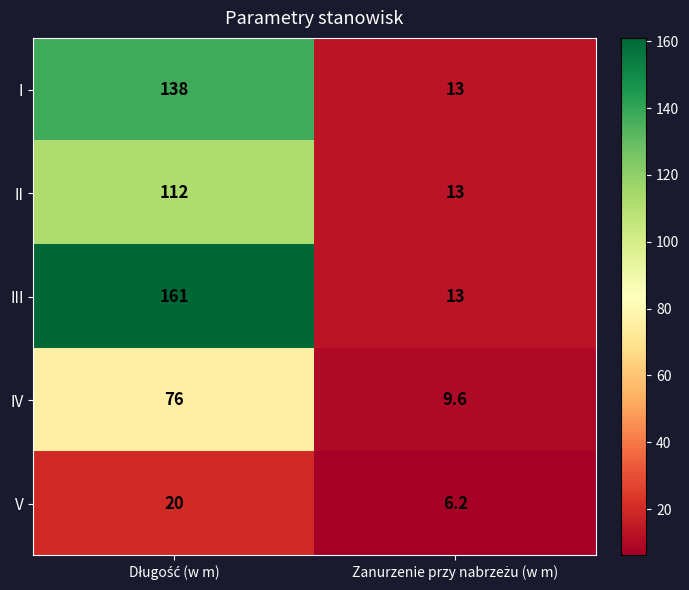

Which series has the largest total across all categories?

III